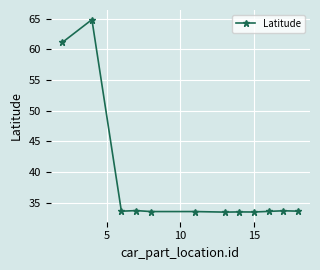

What is the difference between the maximum and minimum values?

31.4